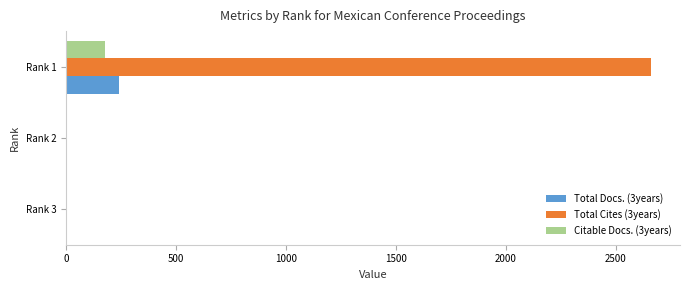

At which category is the sum across all series the highest?

Rank 1